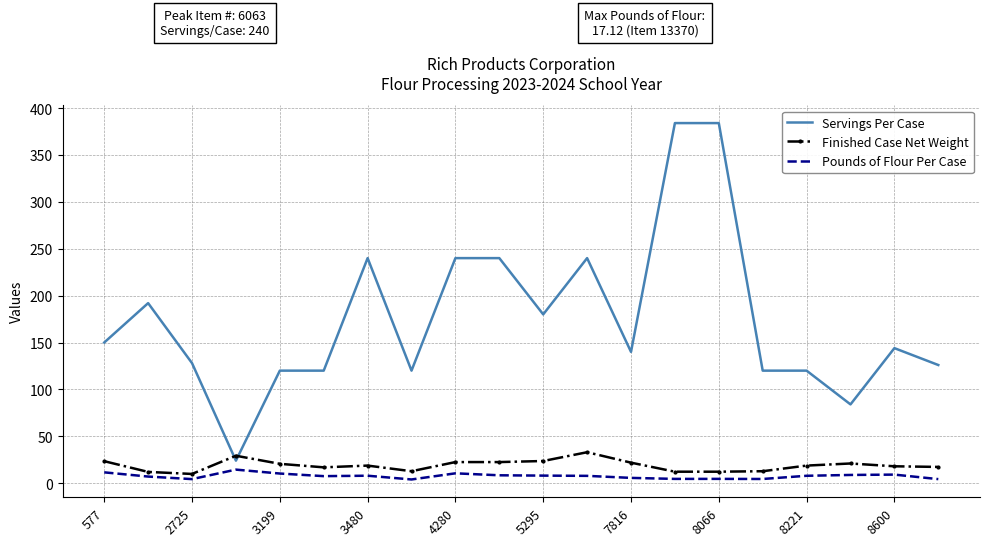

List the series in order of their peak value, highest first.

Servings Per Case, Finished Case Net Weight, Pounds of Flour Per Case